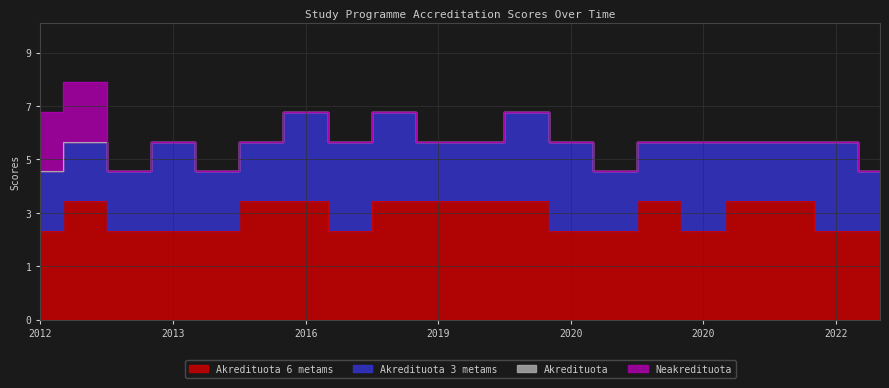

Rank the series at 2020 from lowest to highest value.

Akredituota, Neakredituota, Akredituota 3 metams, Akredituota 6 metams